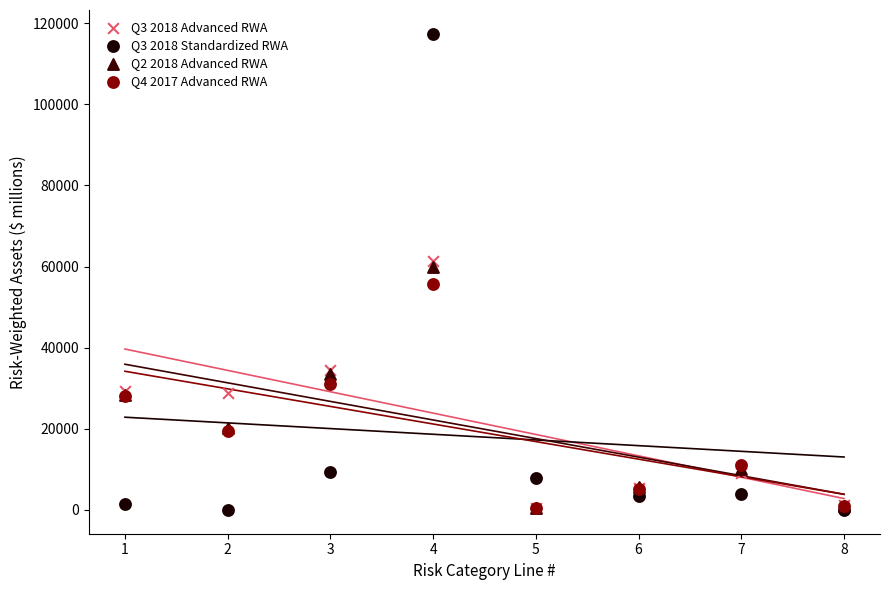

What are all the series names shown in the legend?

Q3 2018 Advanced RWA, Q3 2018 Standardized RWA, Q2 2018 Advanced RWA, Q4 2017 Advanced RWA